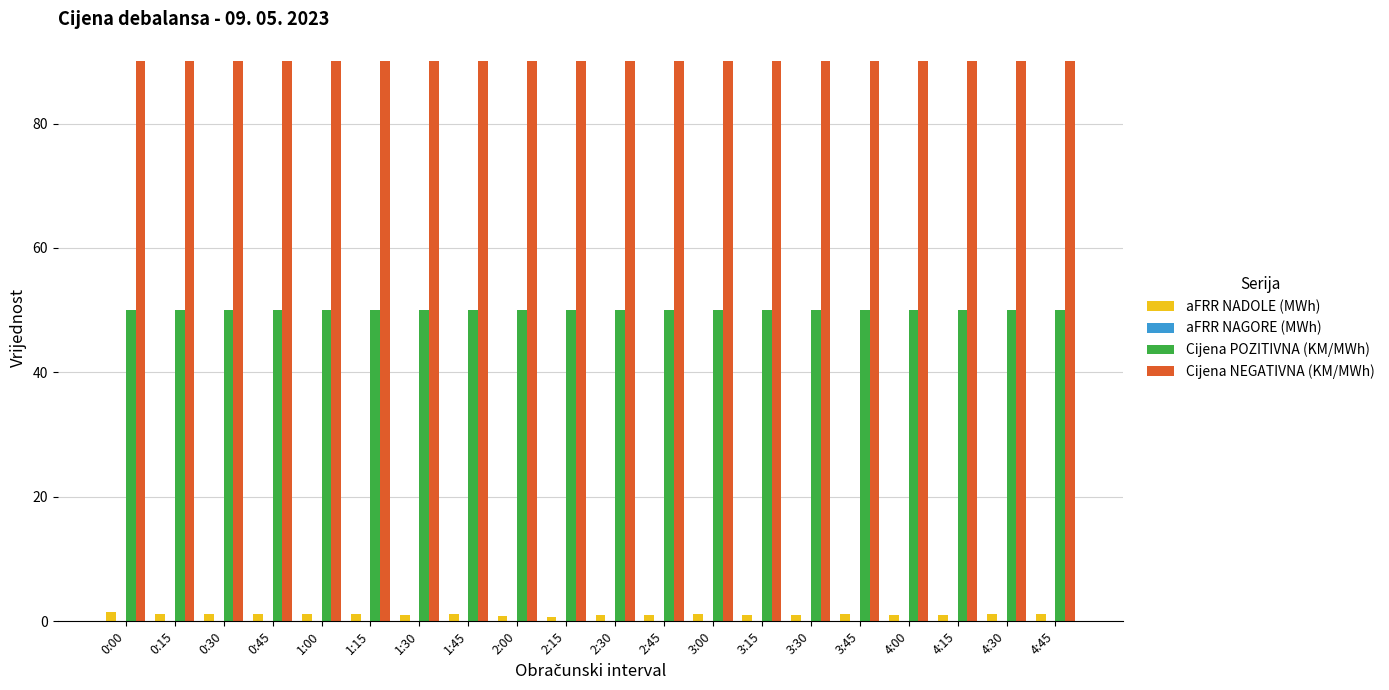

True or false: Cijena POZITIVNA (KM/MWh) has a value of 73.5 at 0:30.

False